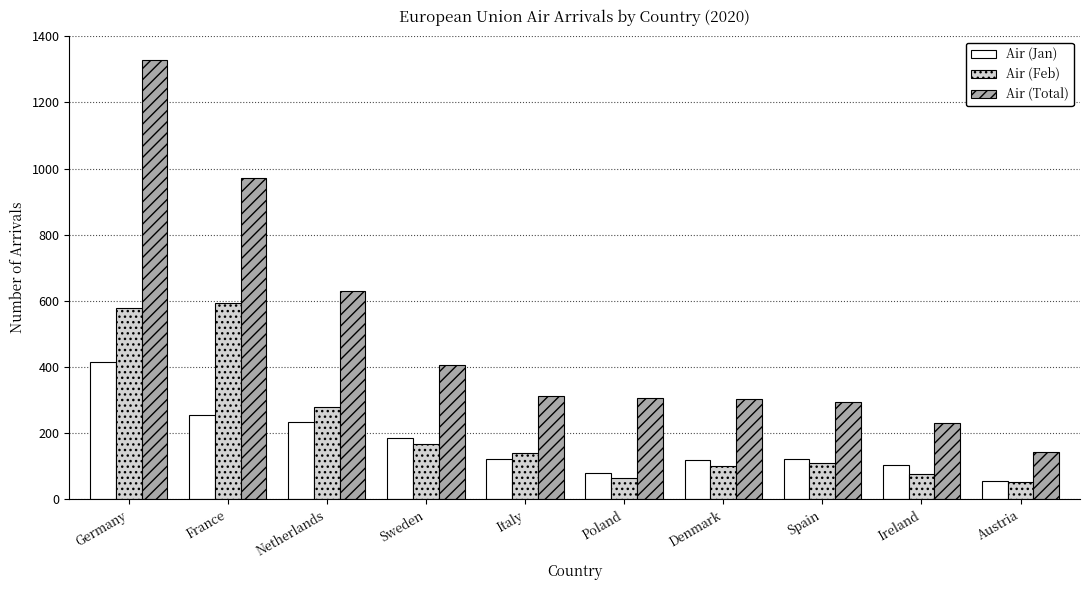

How many categories are shown in the chart?

10